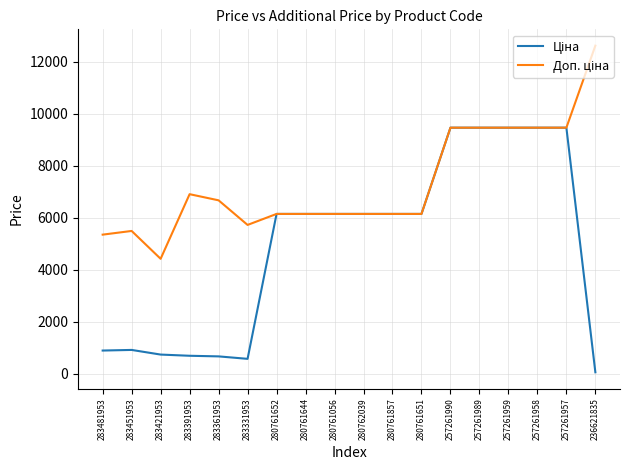

What is the difference between the highest and lowest values at 283421953?

3681.7